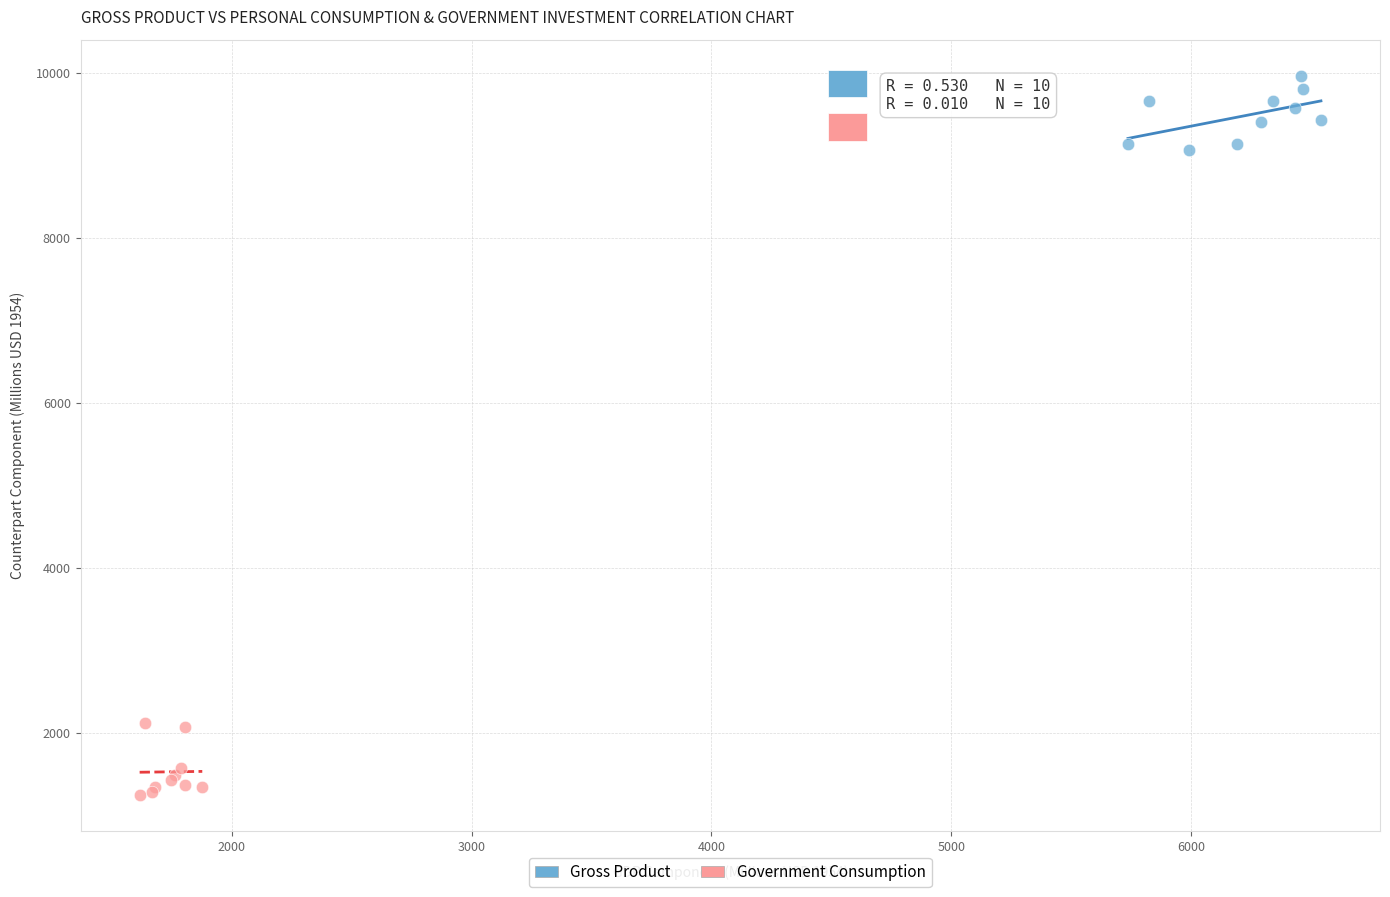

What are all the series names shown in the legend?

Gross Product, Government Consumption